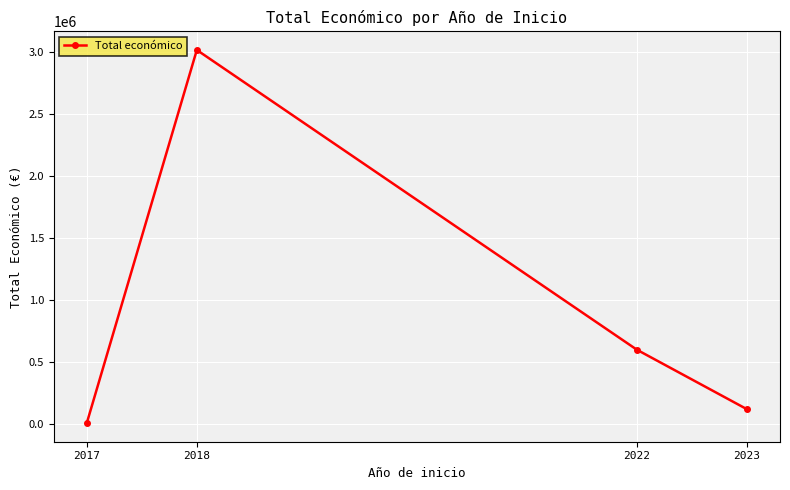

What is the average value?

935384